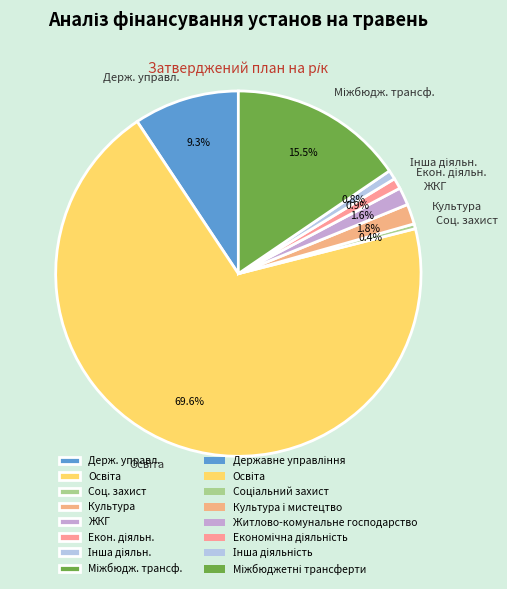

Combined, what portion of the pie is Культура and Держ. управл.?

11.1%